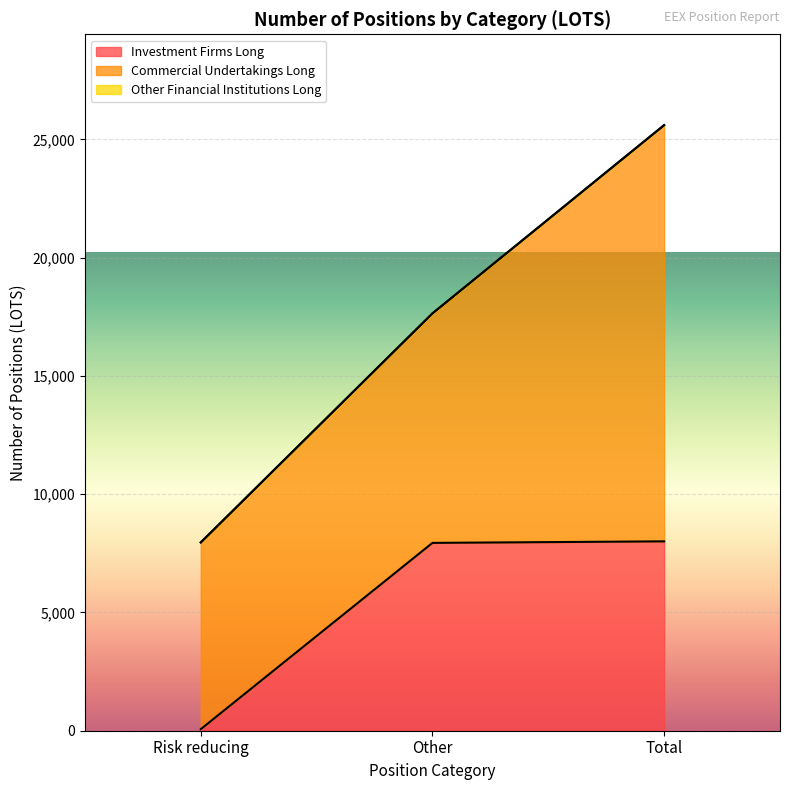

List the series in order of their peak value, highest first.

Commercial Undertakings Long, Investment Firms Long, Other Financial Institutions Long